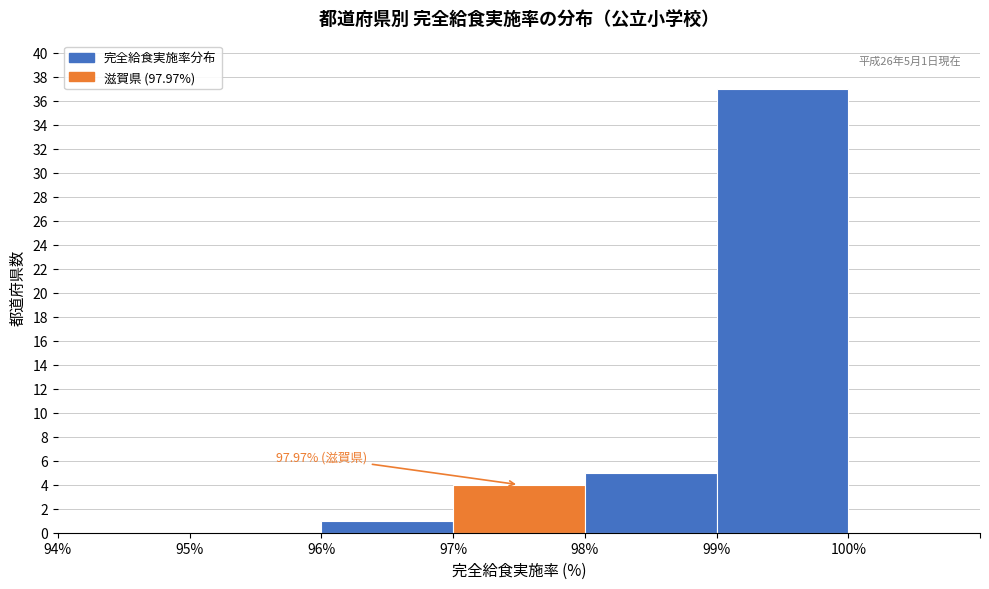

Over which range of the x-axis is the bar tallest?

99 to 100